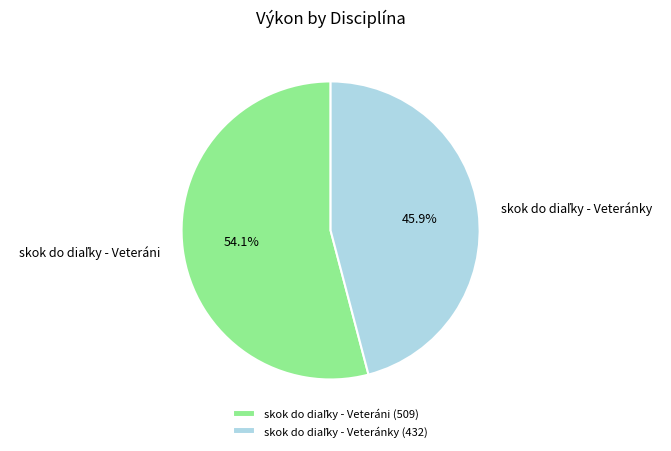

Is there a majority slice in this chart?

Yes